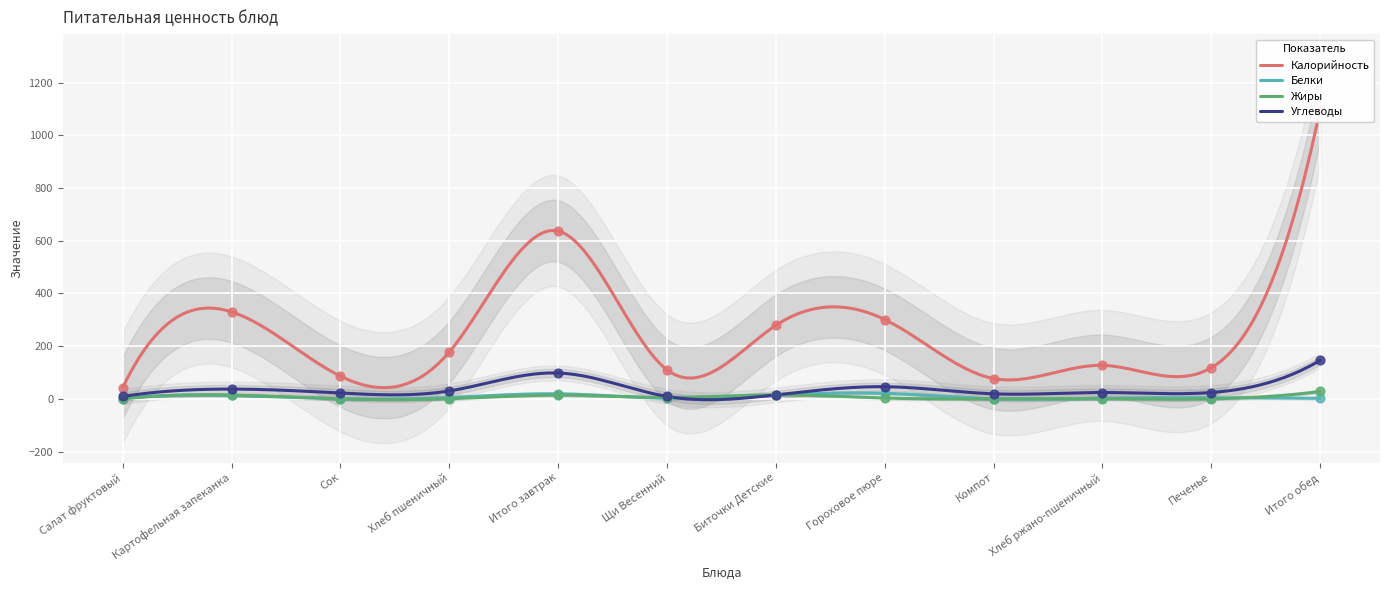

Is the value of Углеводы at Хлеб ржано-пшеничный greater than the value of Калорийность at Компот?

No